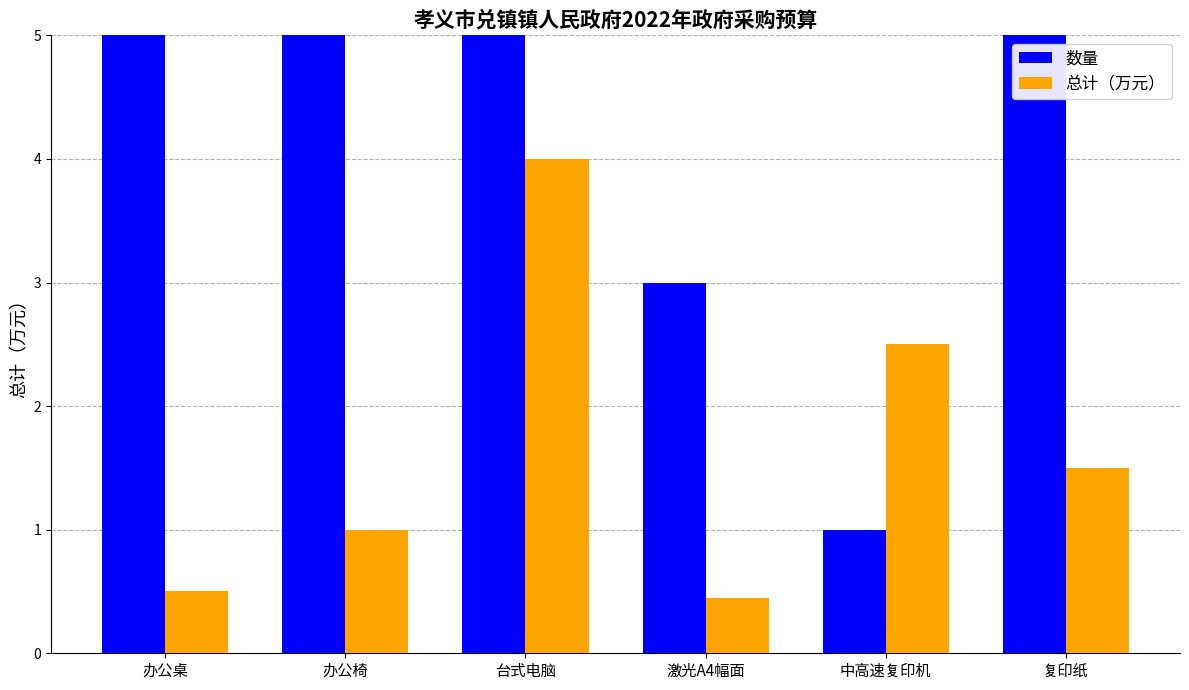

What is the difference between the maximum and minimum values in the 数量 series?

99.0